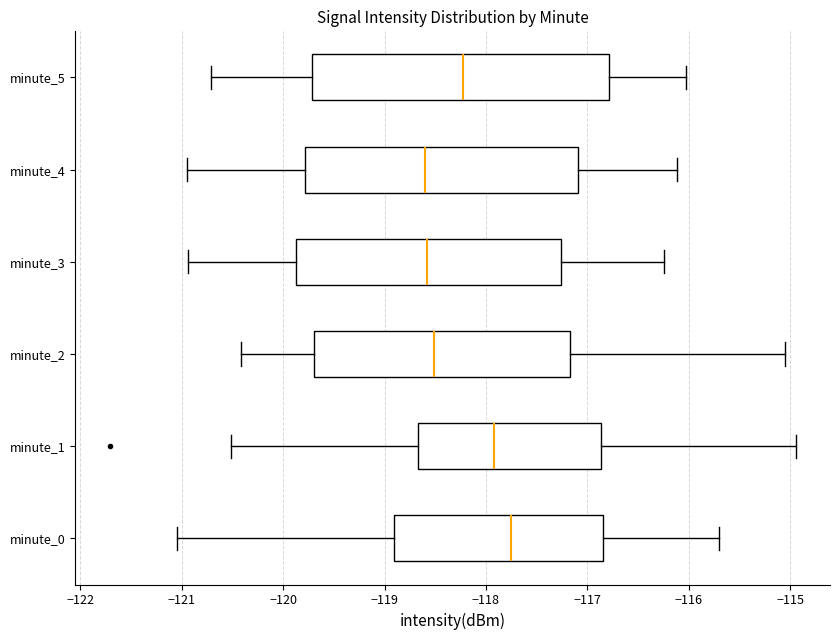

Where does the left whisker of the box for minute_5 end on the x-axis? The values are not printed on the chart, so give them approximately, as read against the axis.

-120.7